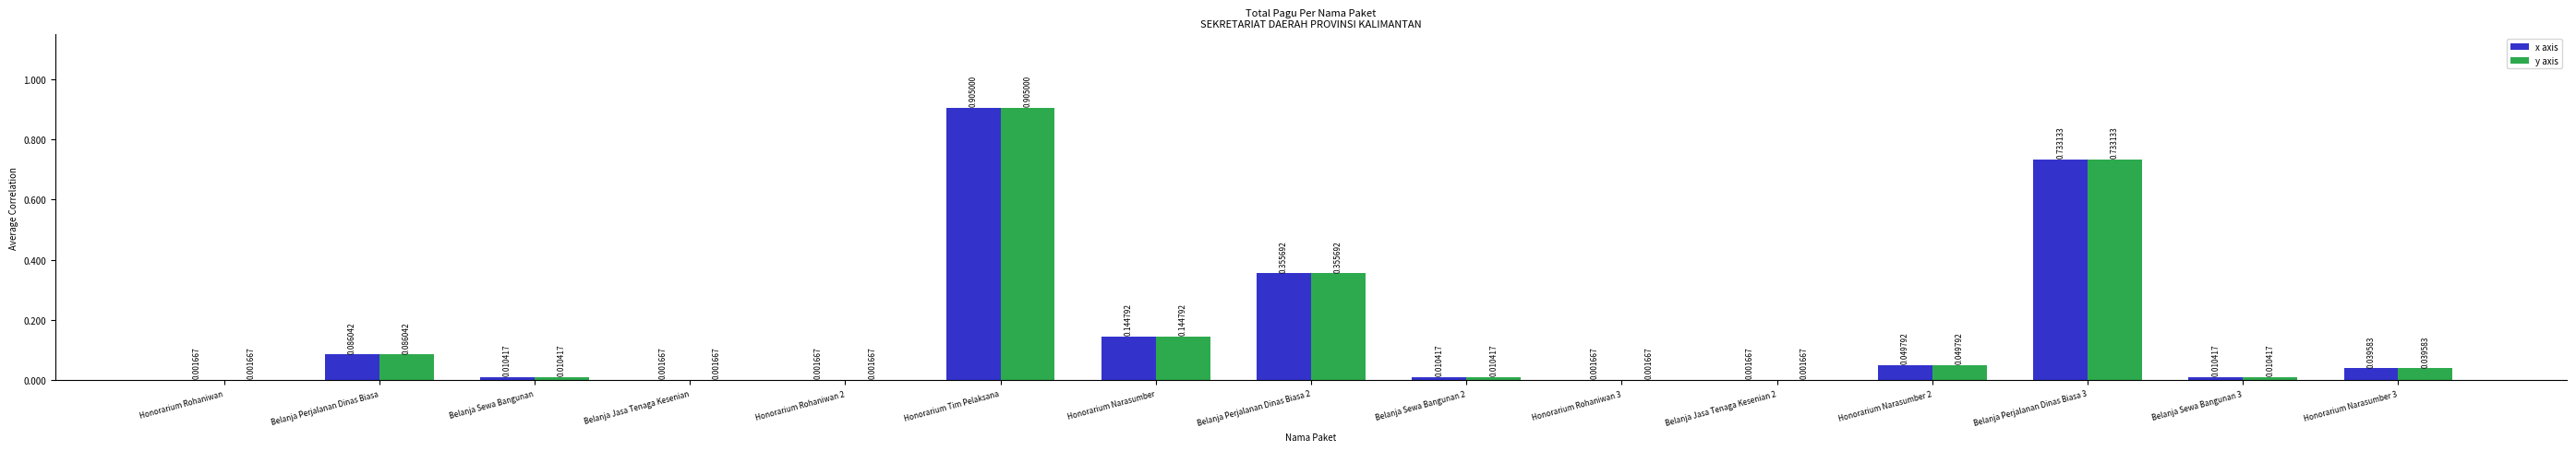

What is the total value across all series at Belanja Perjalanan Dinas Biasa 3?

1.5